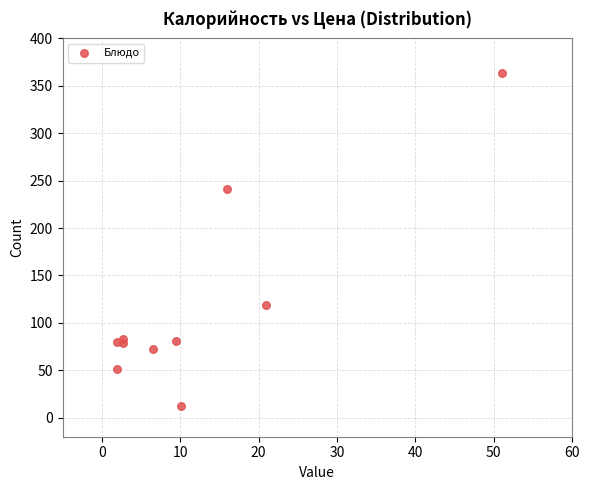

What Y value in the scatter plot is closest to 187?

241.0